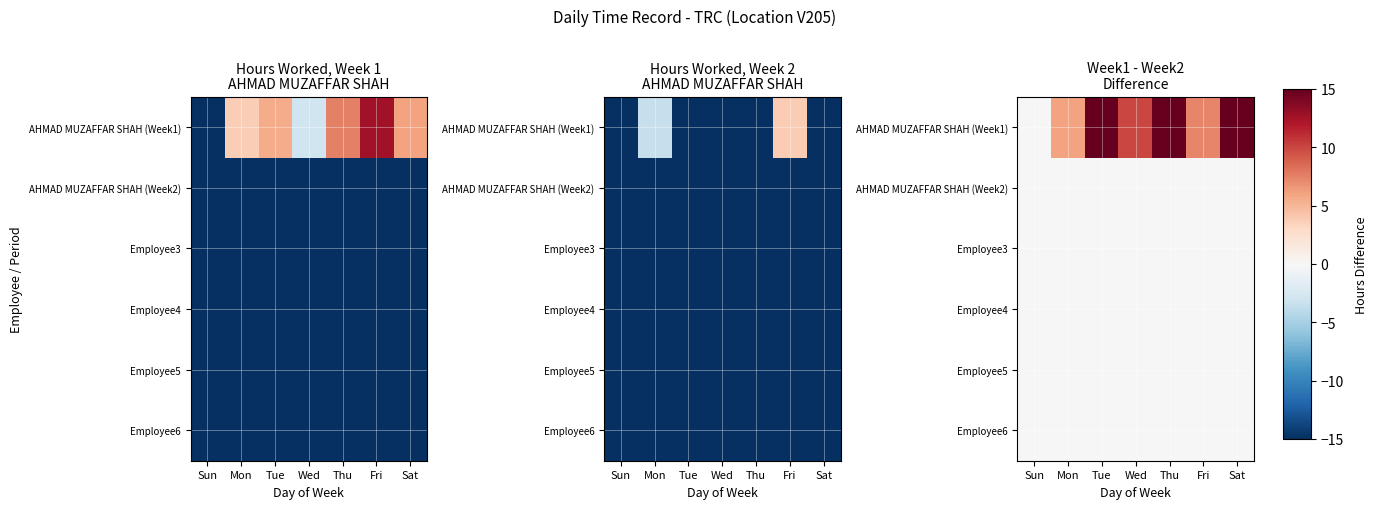

Which series has the largest total across all categories?

AHMAD MUZAFFAR SHAH (Week1)